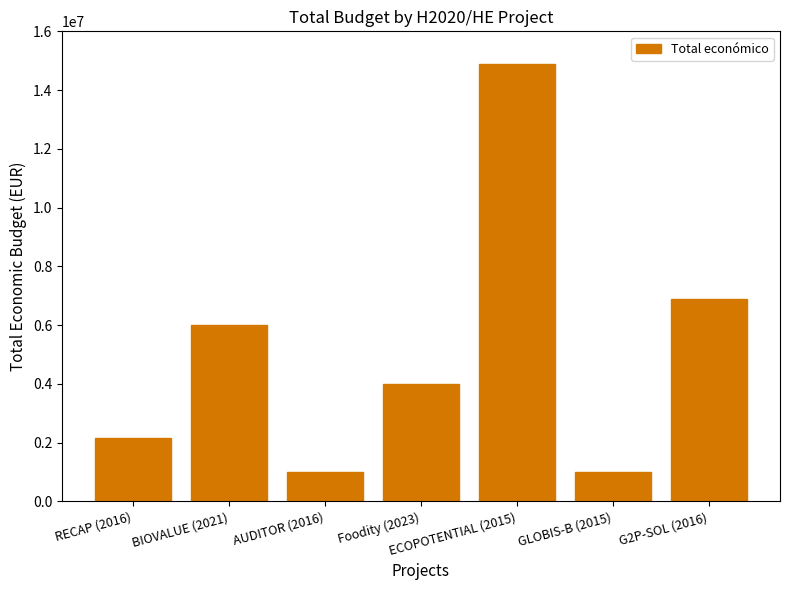

Which has a higher value, Foodity (2023) or BIOVALUE (2021)?

BIOVALUE (2021)